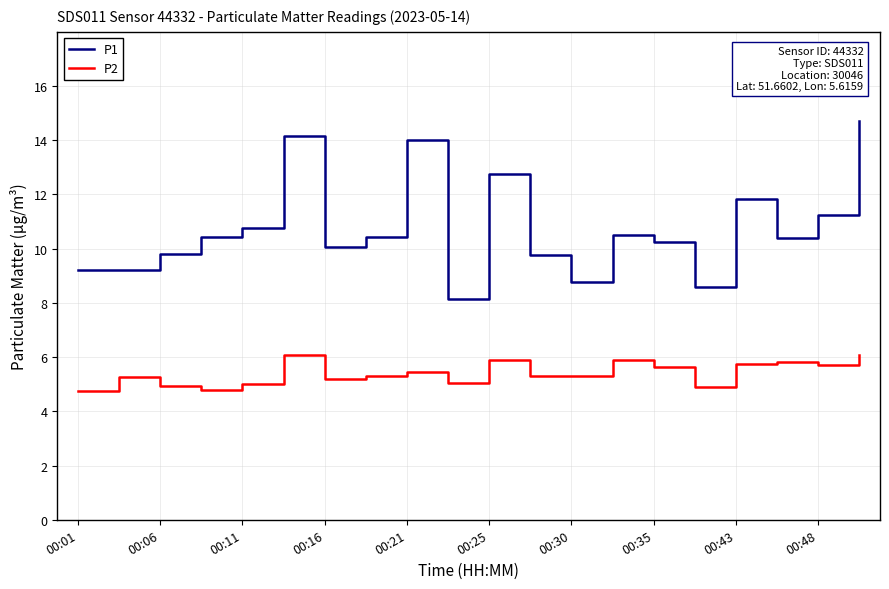

True or false: P2 and P1 cross at least once.

False